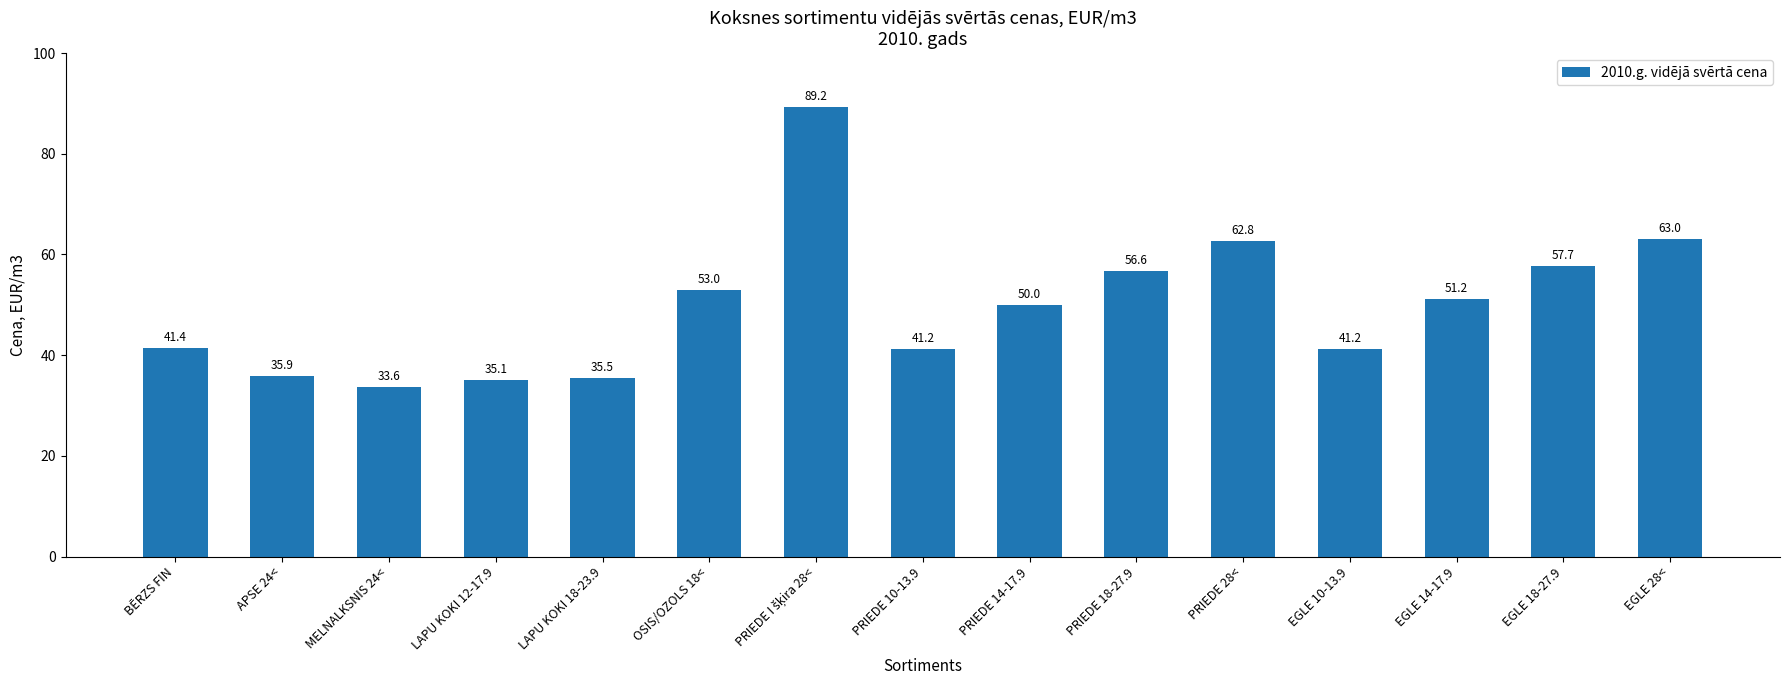

What position from the left is PRIEDE 28<?

11